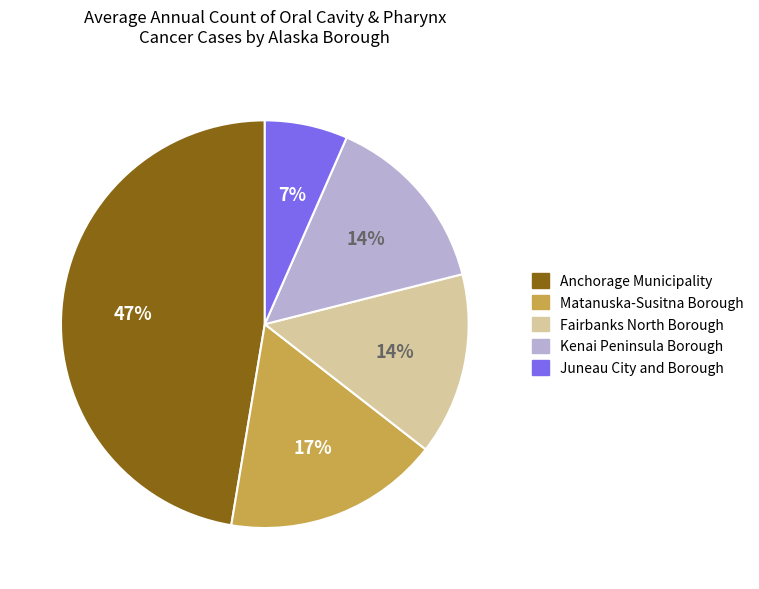

Does Juneau City and Borough account for over 50% of the chart?

No